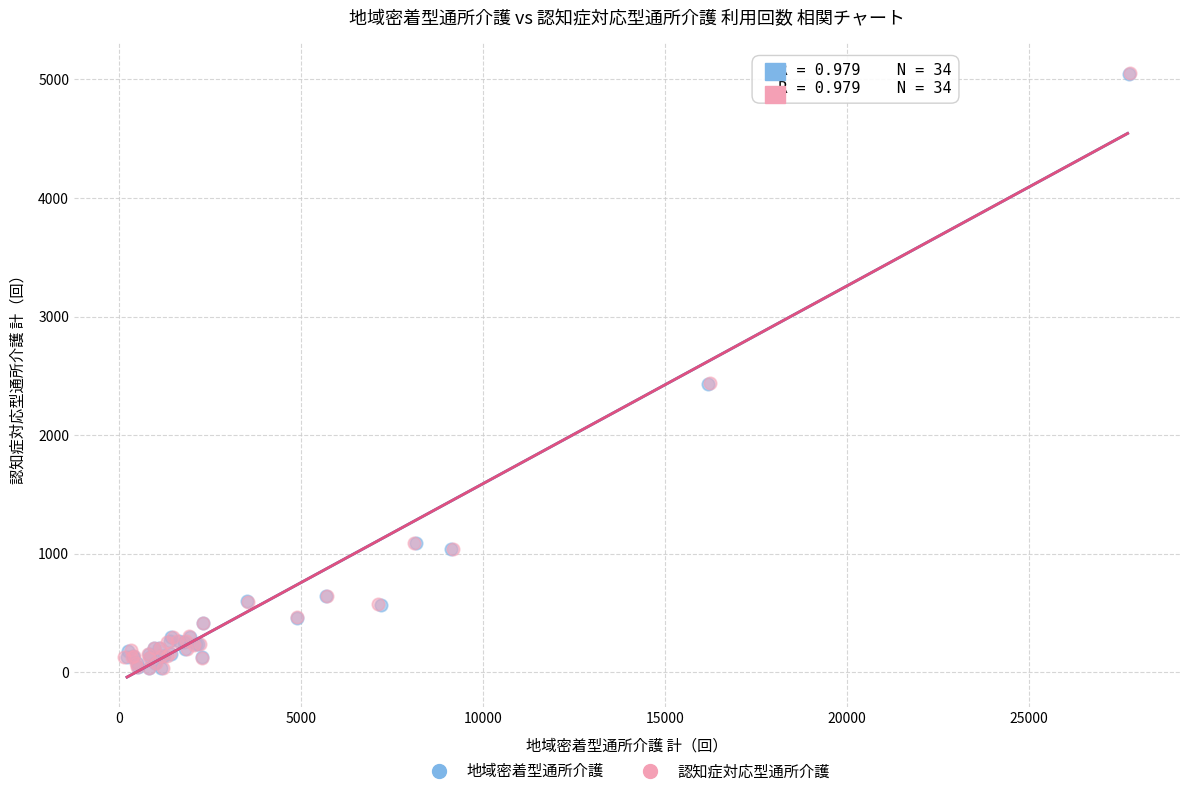

What are all the series names shown in the legend?

地域密着型通所介護, 認知症対応型通所介護